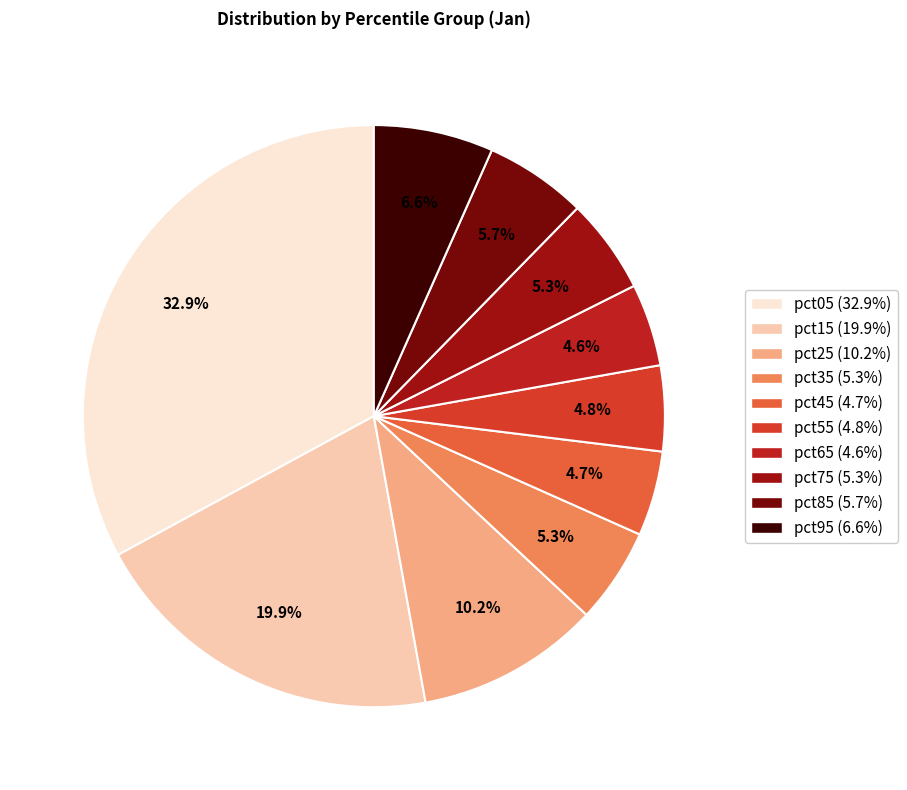

Rank the categories by value from highest to lowest.

pct05, pct15, pct25, pct95, pct85, pct35, pct75, pct55, pct45, pct65